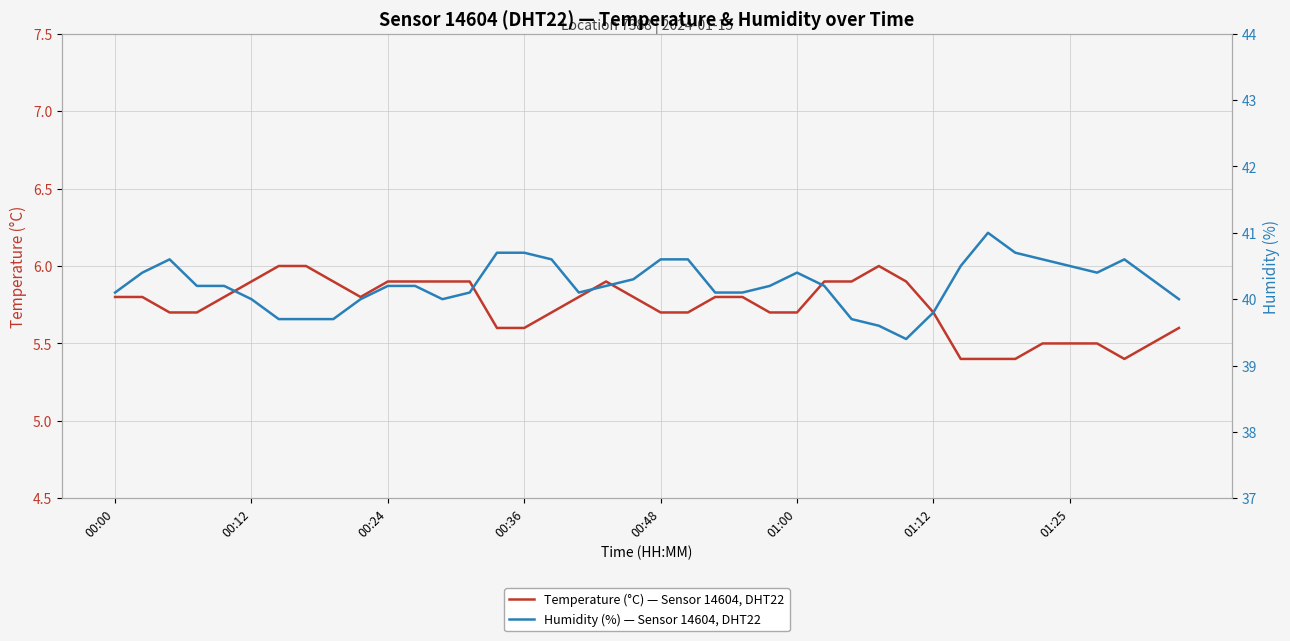

At which category does Temperature (°C) — Sensor 14604, DHT22 reach its first local valley?

9